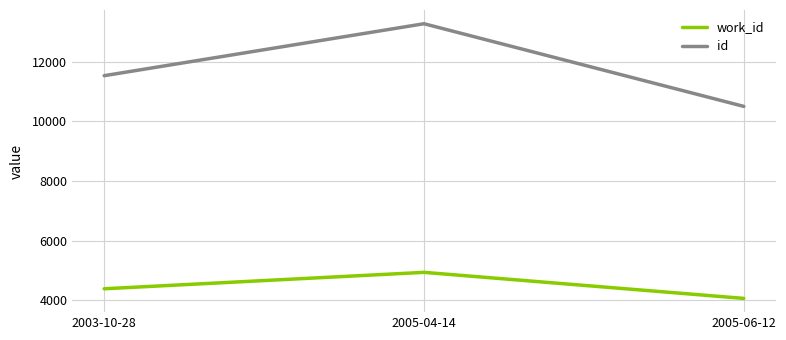

What is the maximum value shown in the chart?

13274